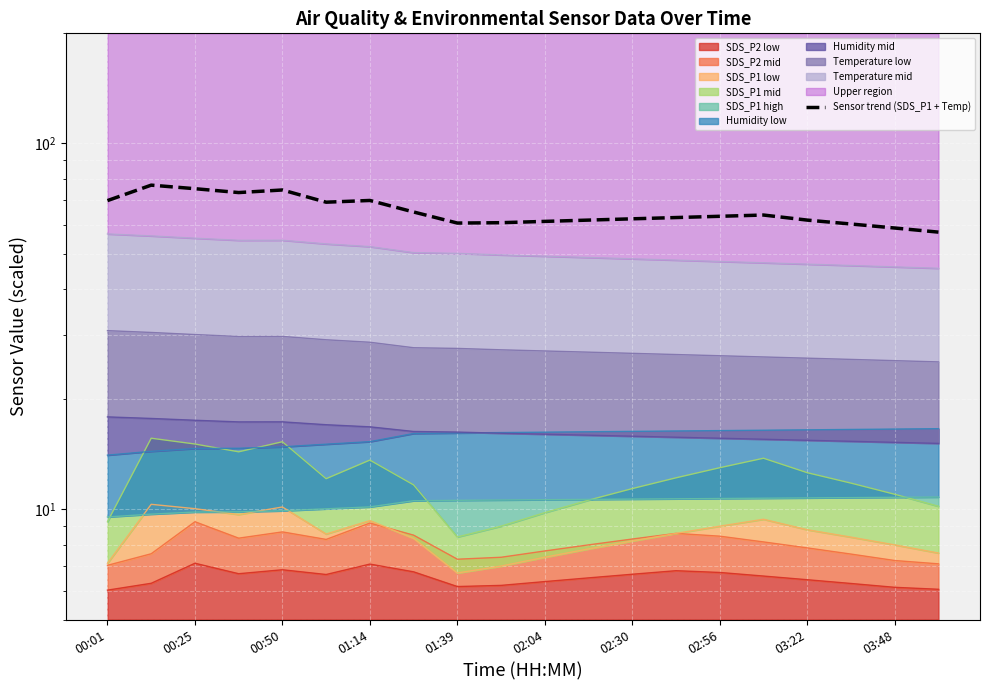

True or false: the data shows 31.8 at 03:48.

False